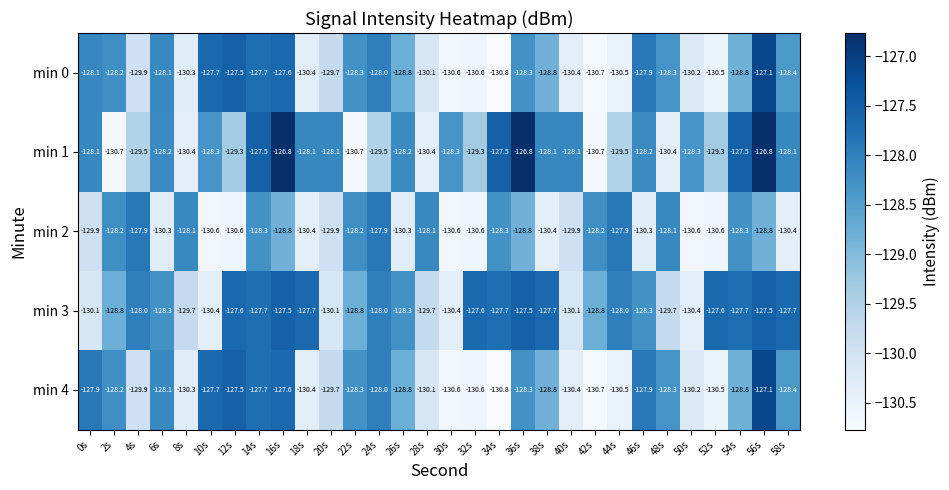

What is the average value of the min 2 series?

-129.3